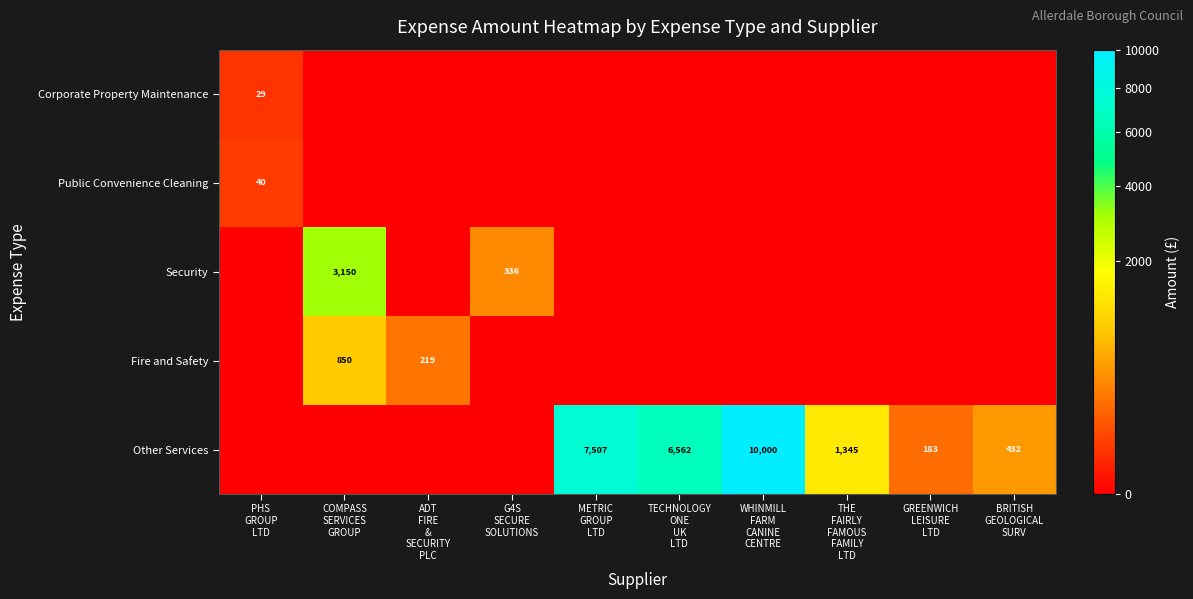

List the series in order of their peak value, lowest first.

Corporate Property Maintenance, Public Convenience Cleaning, Fire and Safety, Security, Other Services